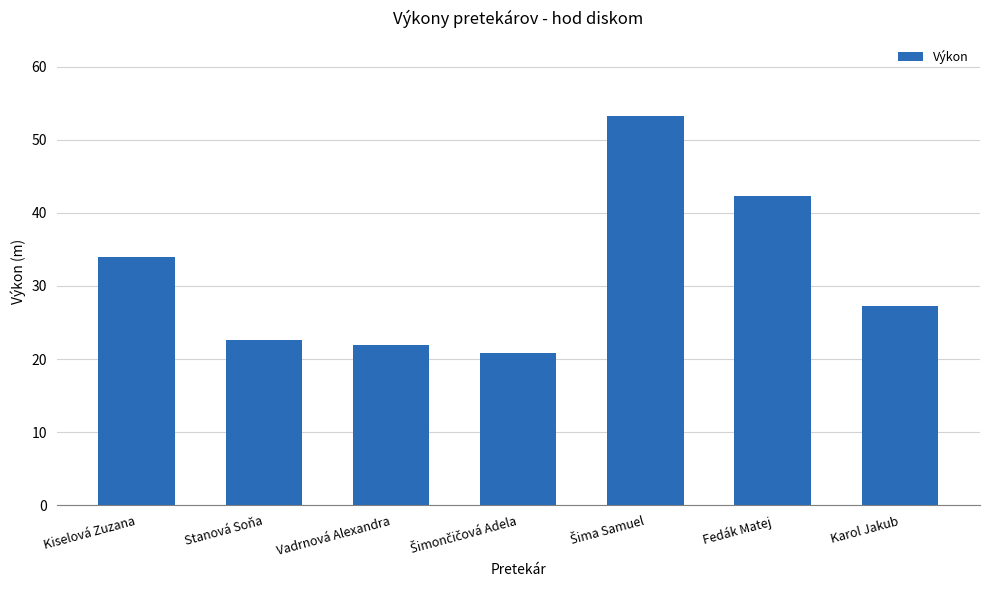

What is the change in value from Kiselová Zuzana to Vadrnová Alexandra?

-12.0